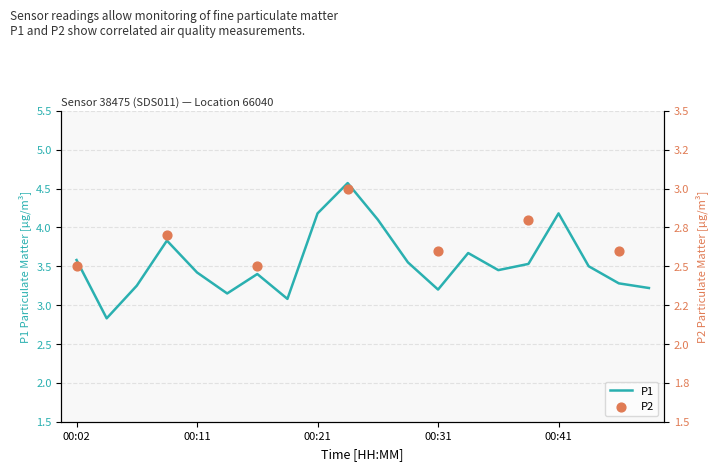

What is the change in value from 00:33 to 00:48?

-0.4